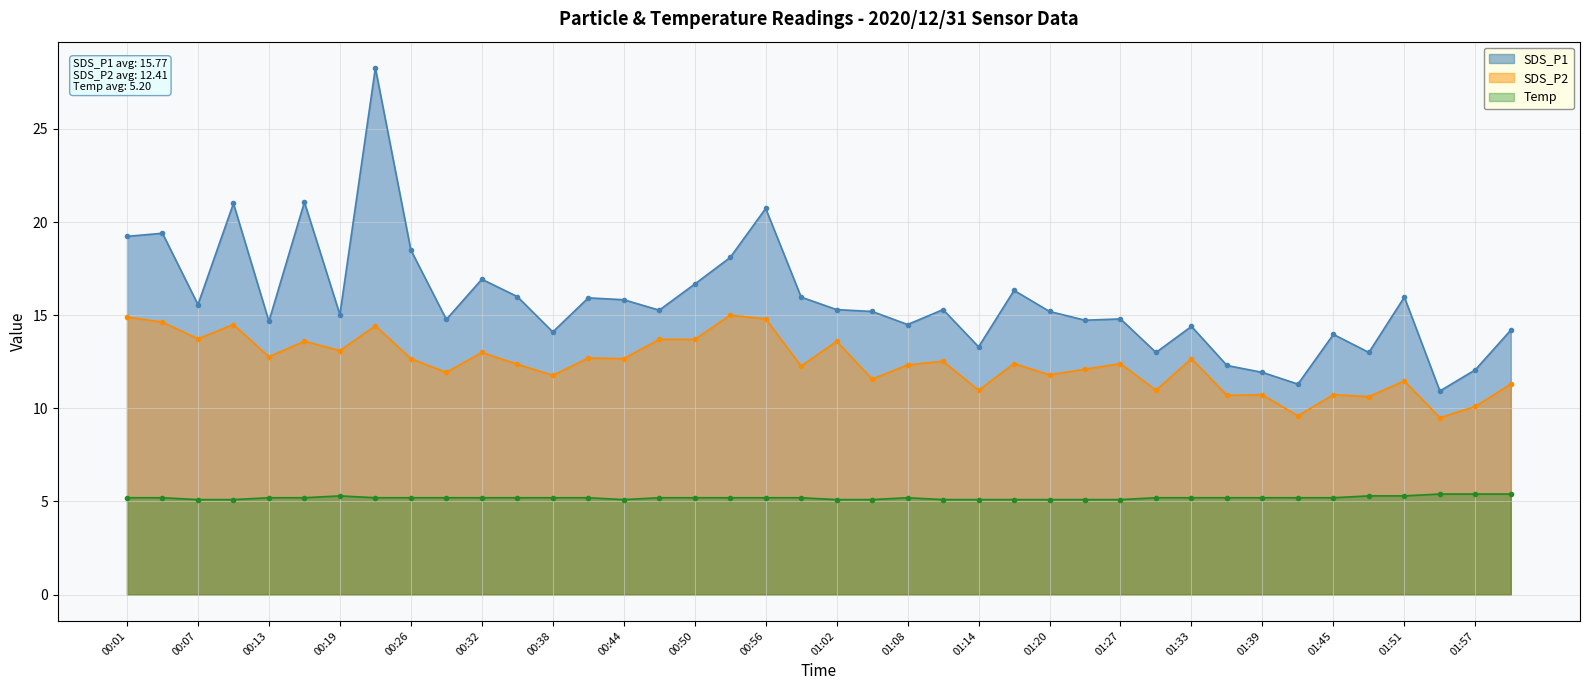

True or false: SDS_P2 and Temp intersect in this chart.

False